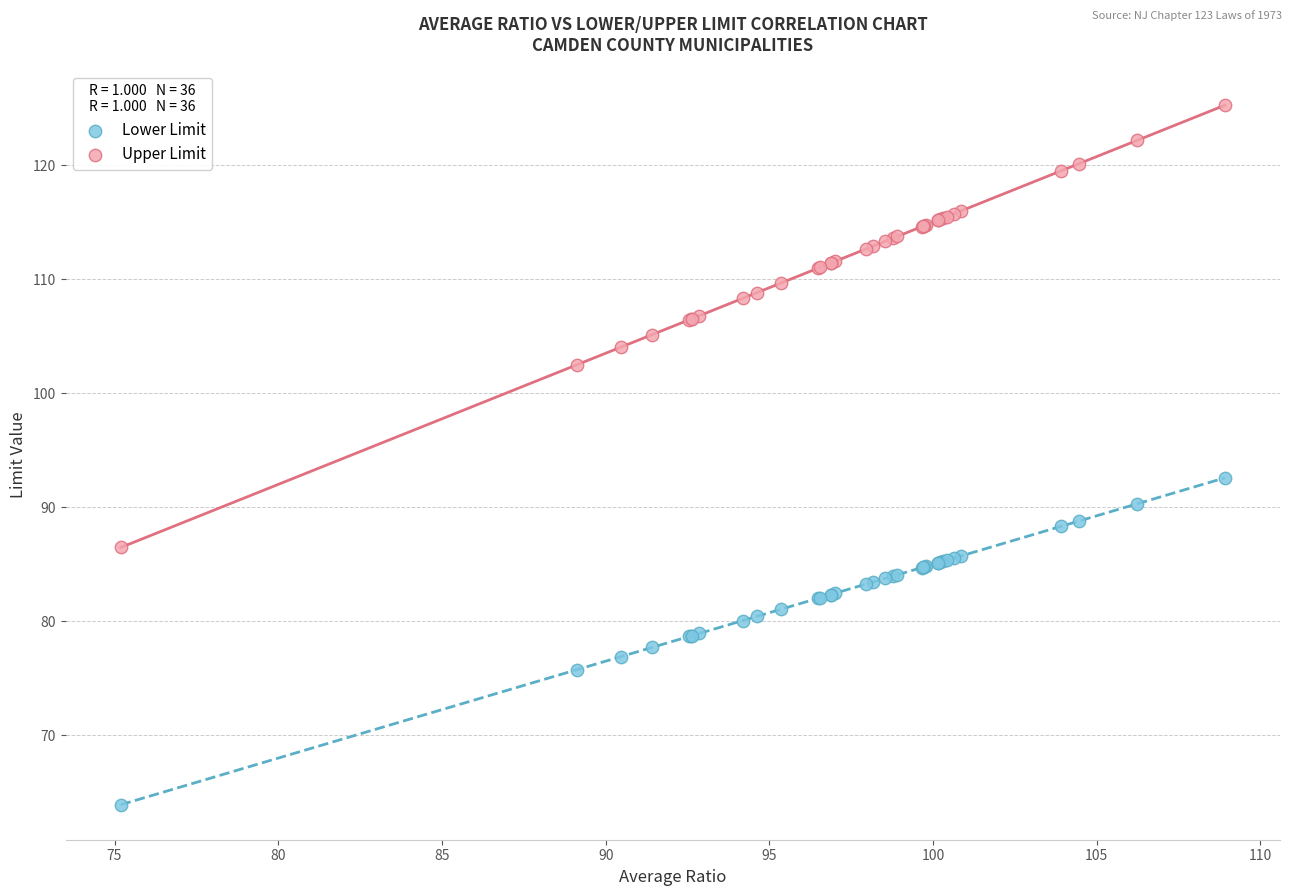

Which series has the widest spread of Y values?

Upper Limit